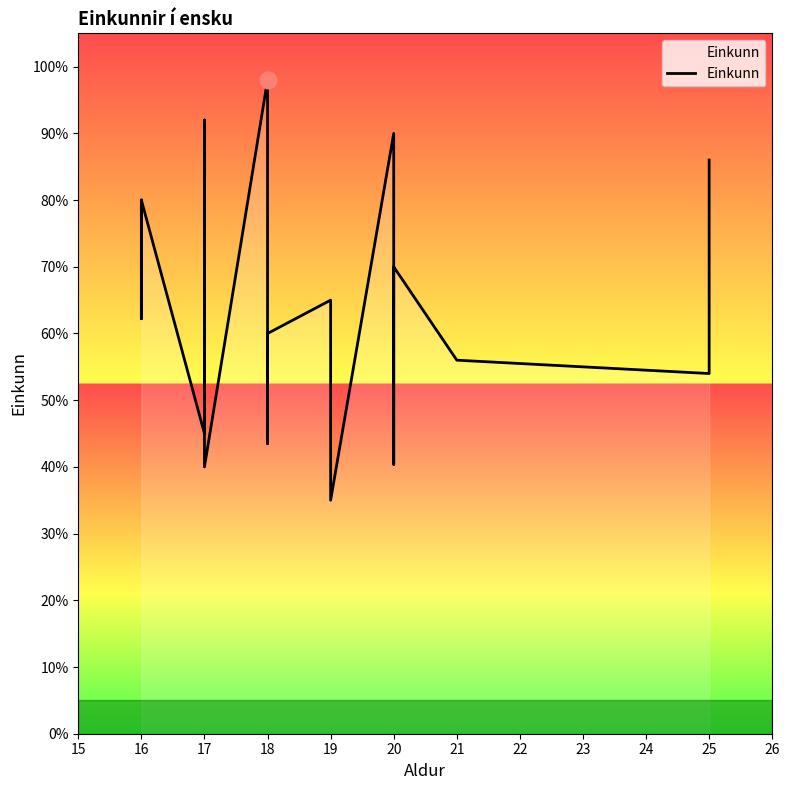

How many interior local peaks (higher than both neighbors) does the data have?

6